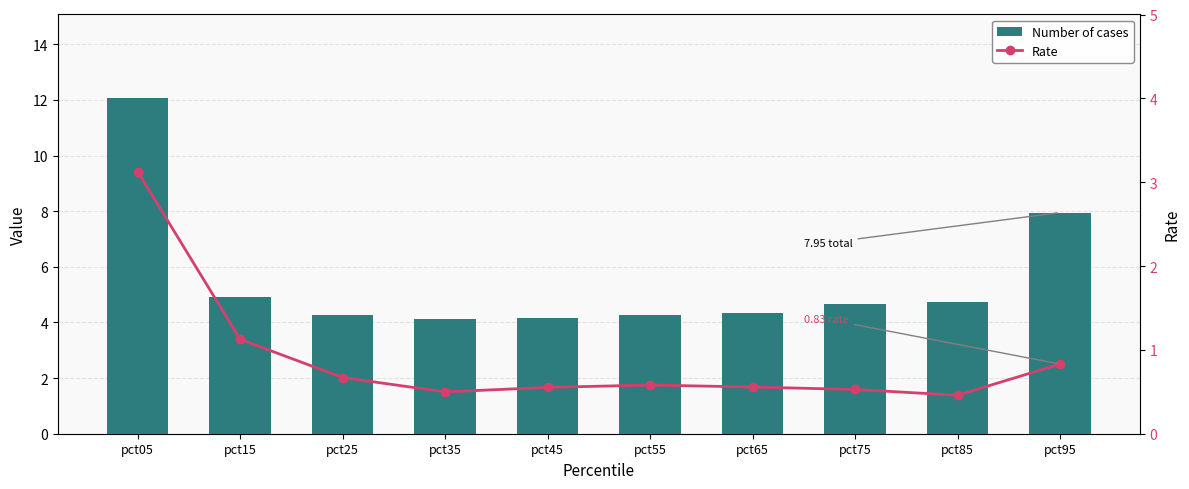

List the series in order of their overall mean, highest first.

Number of cases, Rate